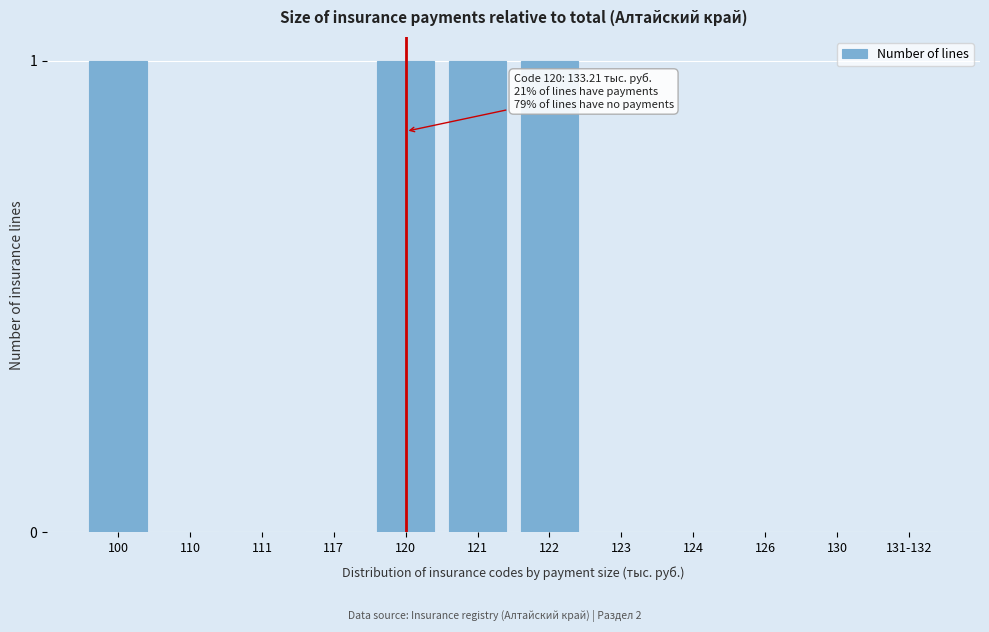

Reading left to right, transcribe all the data shown in this chart.

100=1	110=0	111=0	117=0	120=1	121=1	122=1	123=0	124=0	126=0	130=0	131-132=0